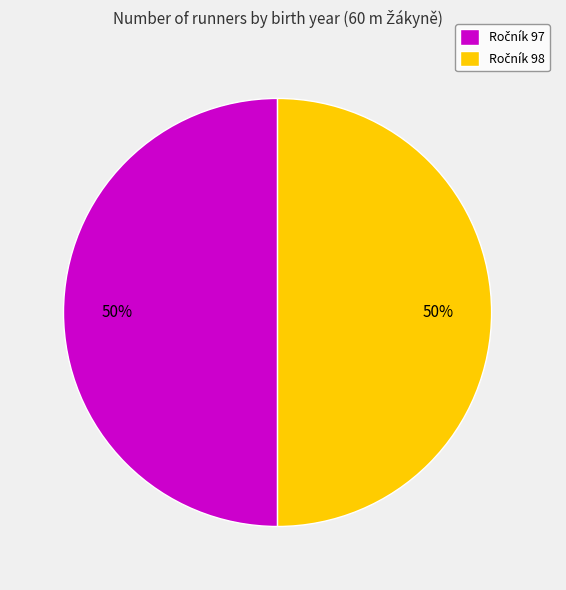

Count the number of slices in the pie.

2